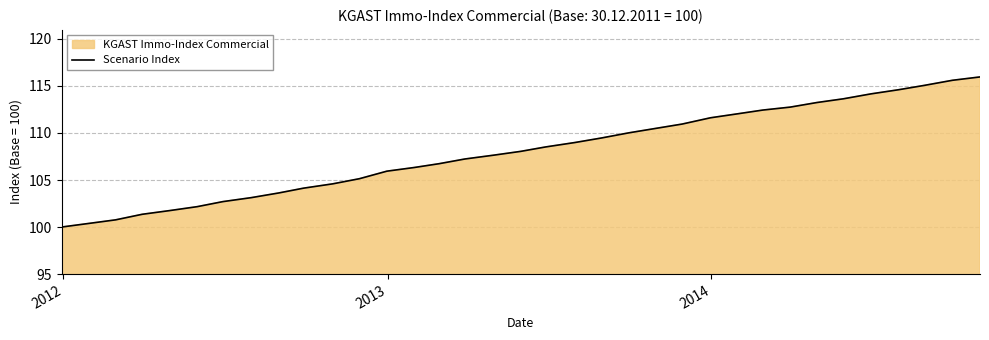

What is the difference between the maximum and minimum values?

16.0